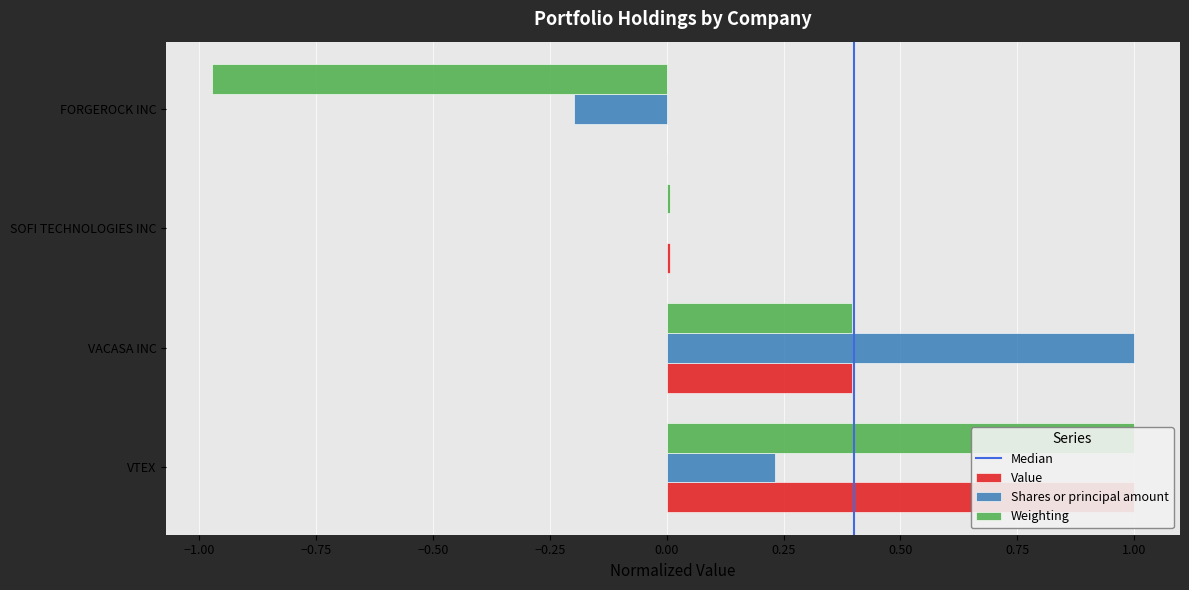

Which label corresponds to the largest value in the chart?

VTEX